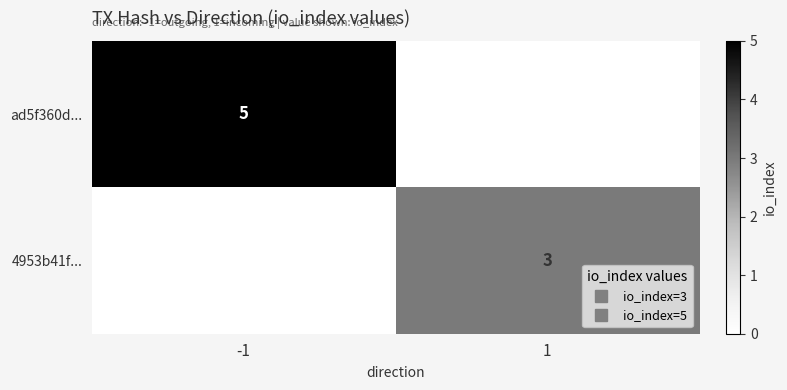

Which series changed the most between -1 and 1?

ad5f360d...